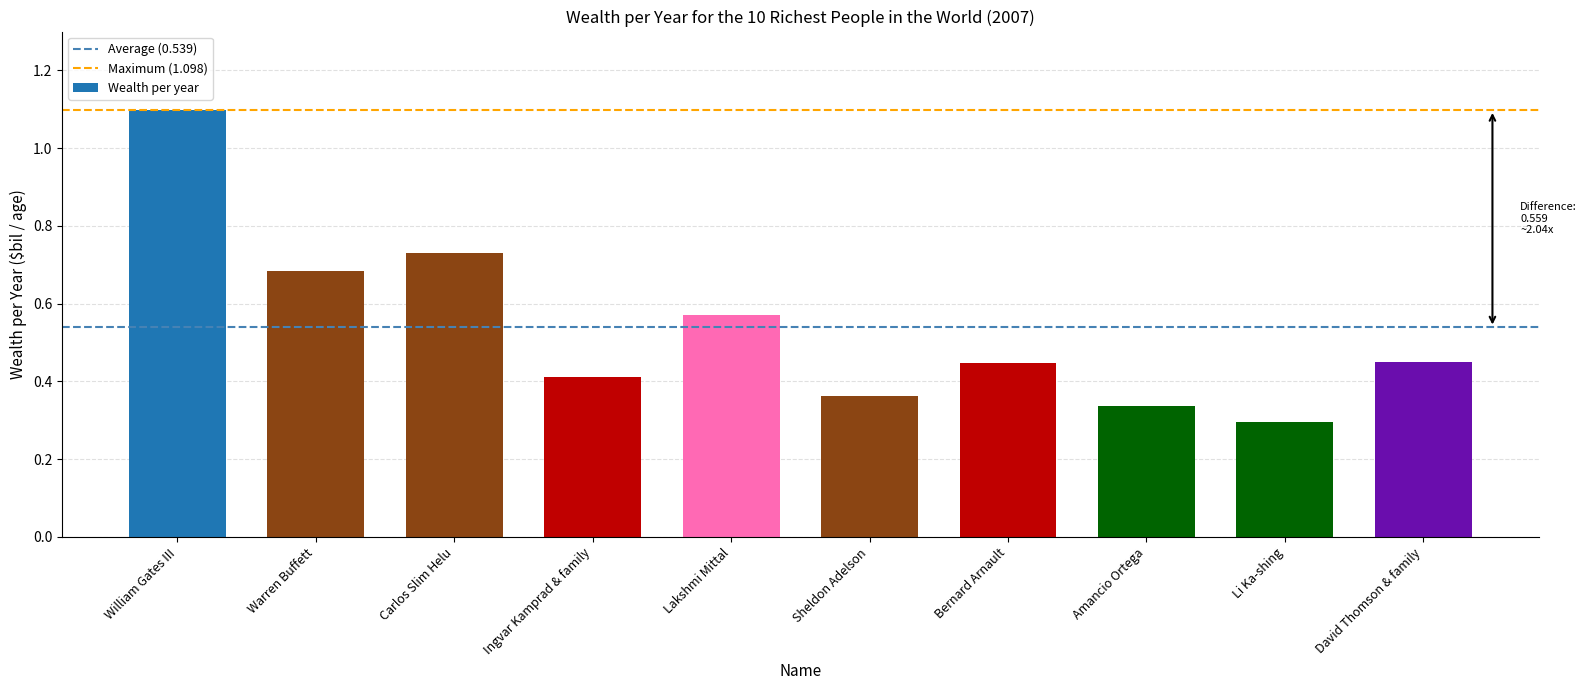

The chart shows a value of 0.4 at William Gates III. True or false?

False